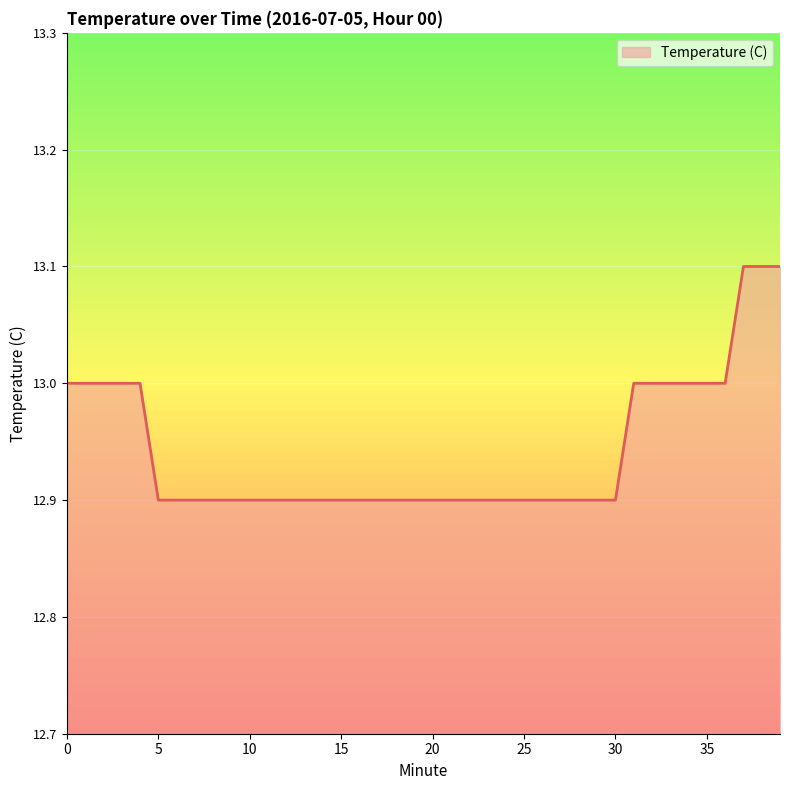

Does the chart display data point markers on the line(s)?

No